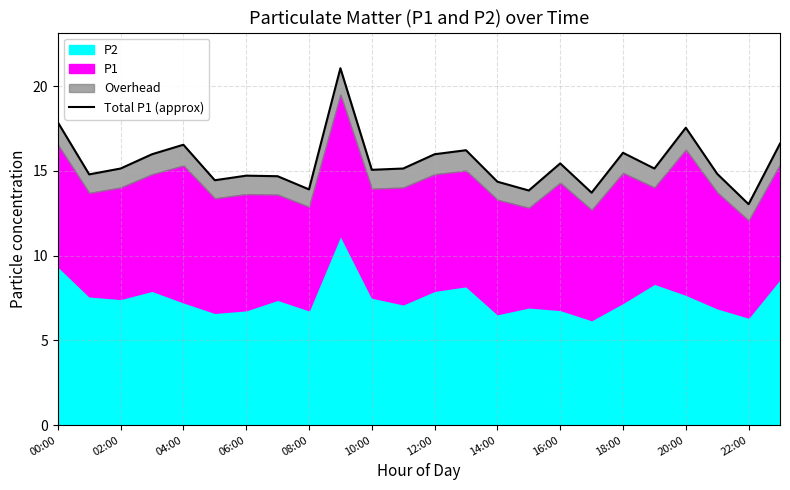

Rank the categories by value from lowest to highest.

22, 17, 15, 16:00, 14, 10:00, 14:00, 12:00, 02:00, 21, 20:00, 04:00, 22:00, 19, 16, 06:00, 12, 18, 13, 08:00, 23, 20, 00:00, 18:00